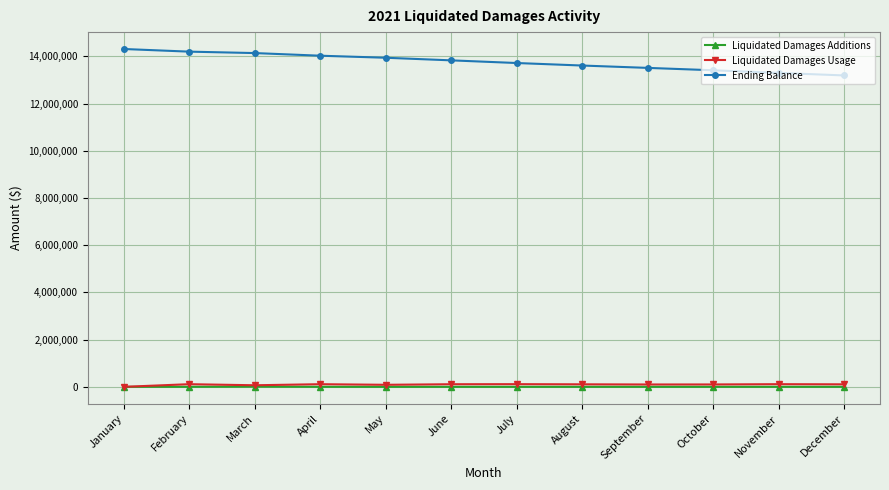

What is the average value of the Ending Balance series?

13767599.8